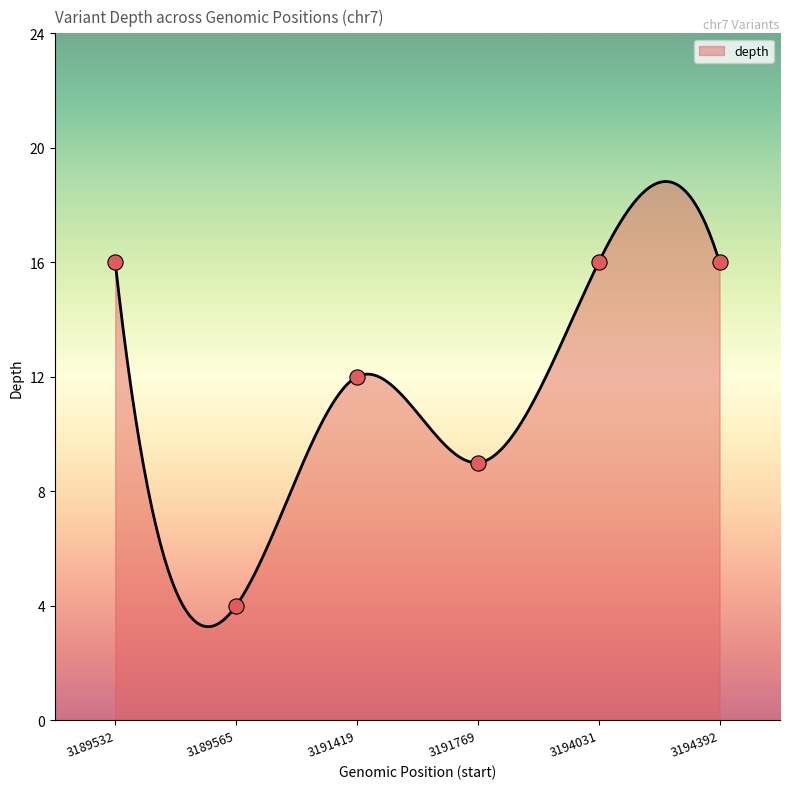

What is the ratio of the value at 3189532 to the value at 3191419?

1.3